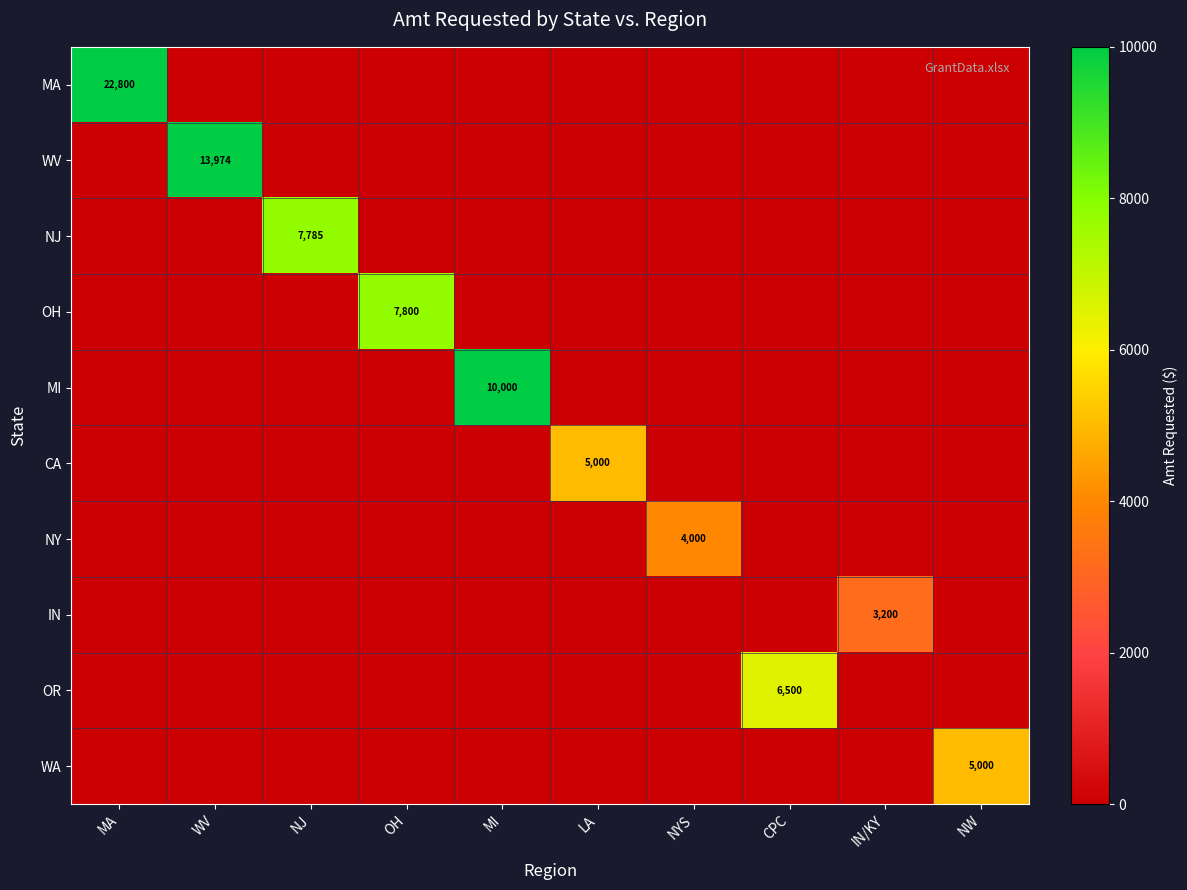

The value of NY at NYS is 5541. True or false?

False